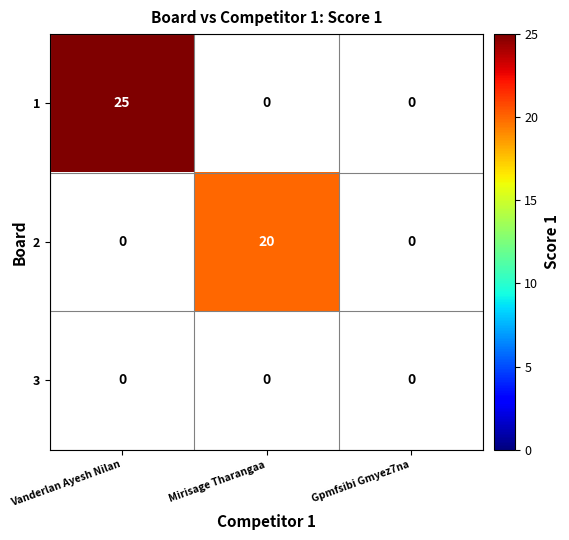

Is it true that 1 equals 25 at Vanderlan Ayesh Nilan?

True